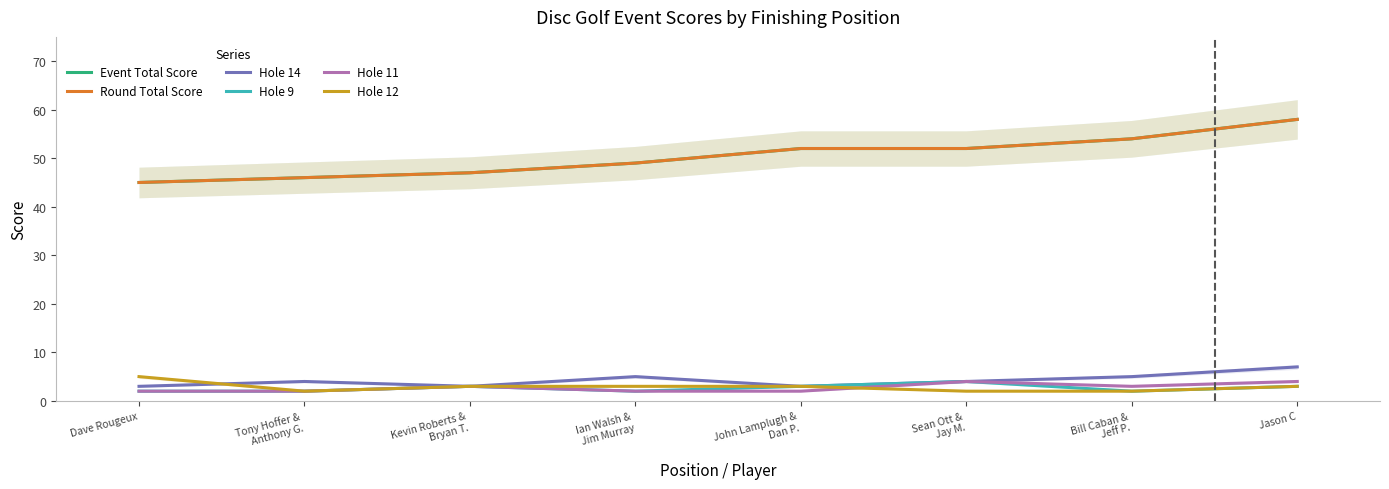

Is it true that Hole 11 equals 2 at John Lamplugh &
Dan P.?

True